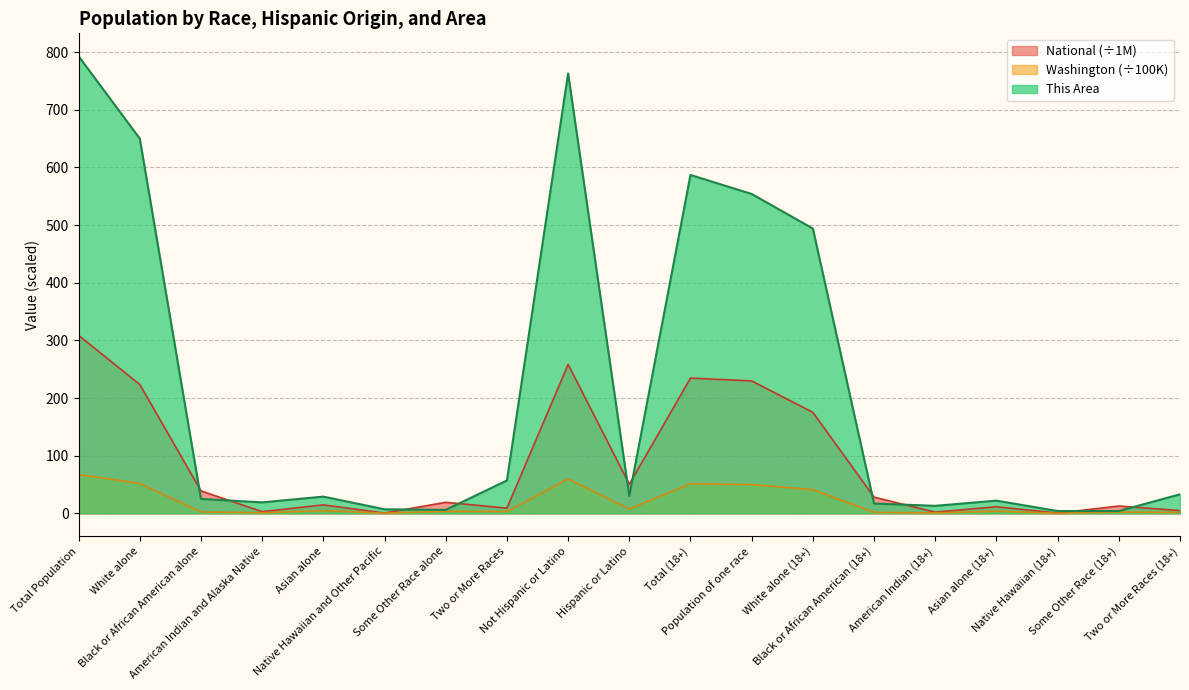

What is the label of the 16th point from the left?

Asian alone (18+)